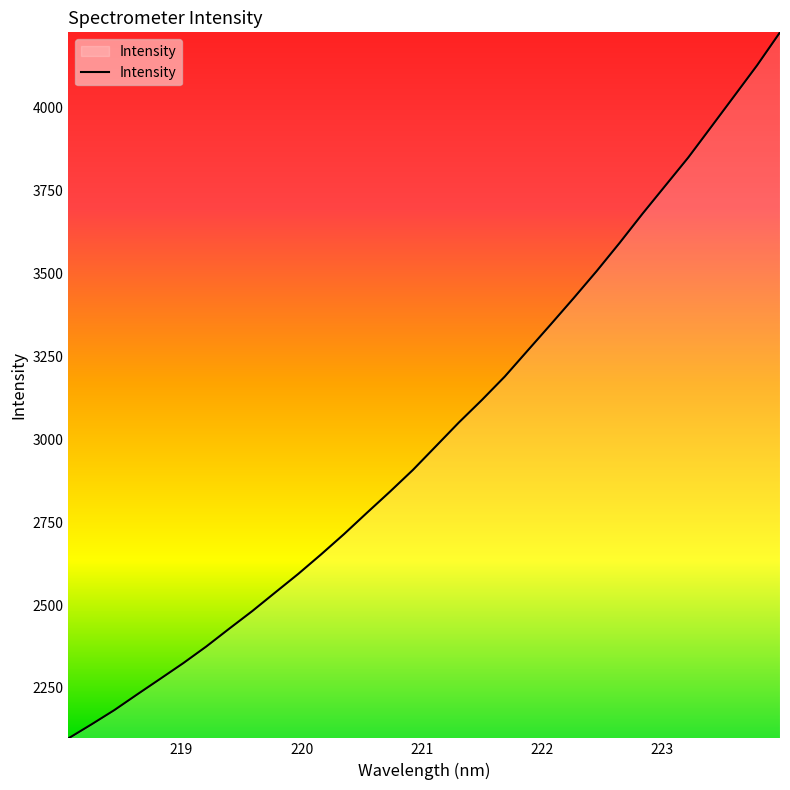

What is the difference between the maximum and minimum values?

2128.4